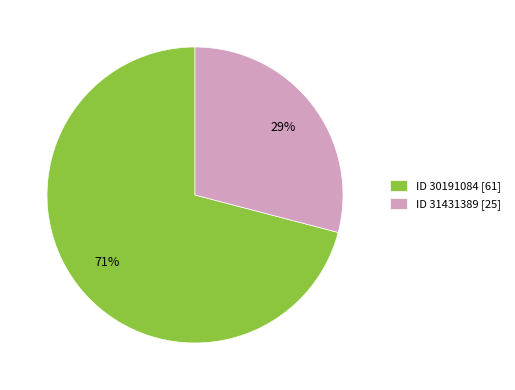

Is it true that ID 31431389 [25] is 29% of the pie?

True